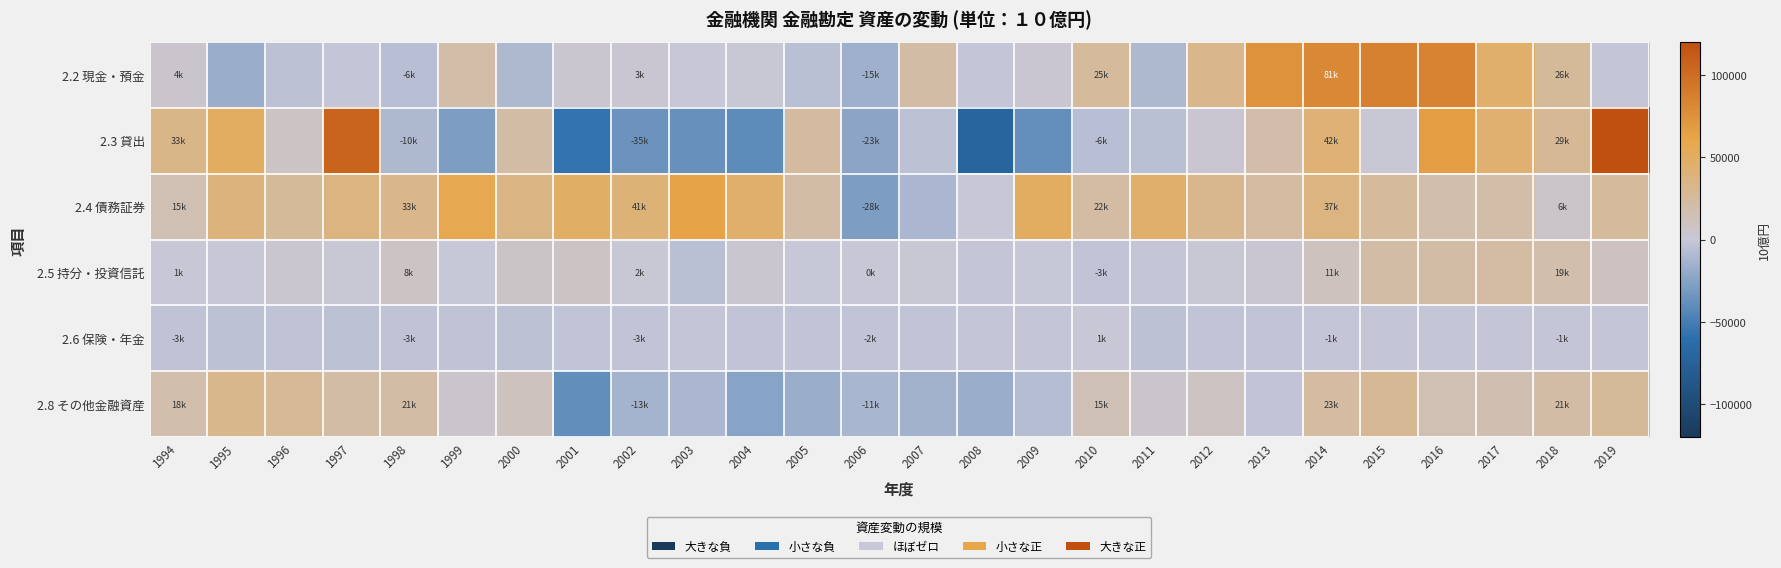

At which category is the sum across all series the highest?

2016